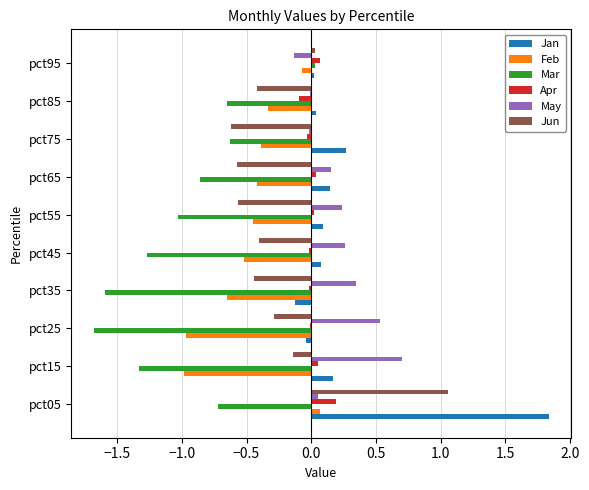

What are all the series names shown in the legend?

Jan, Feb, Mar, Apr, May, Jun